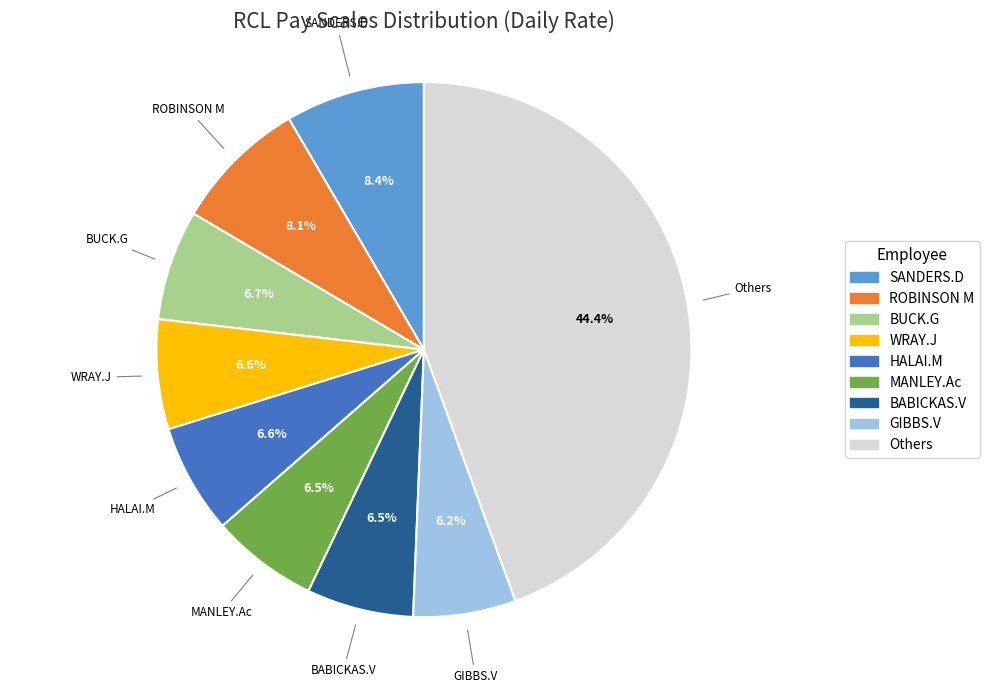

Count the number of slices in the pie.

9